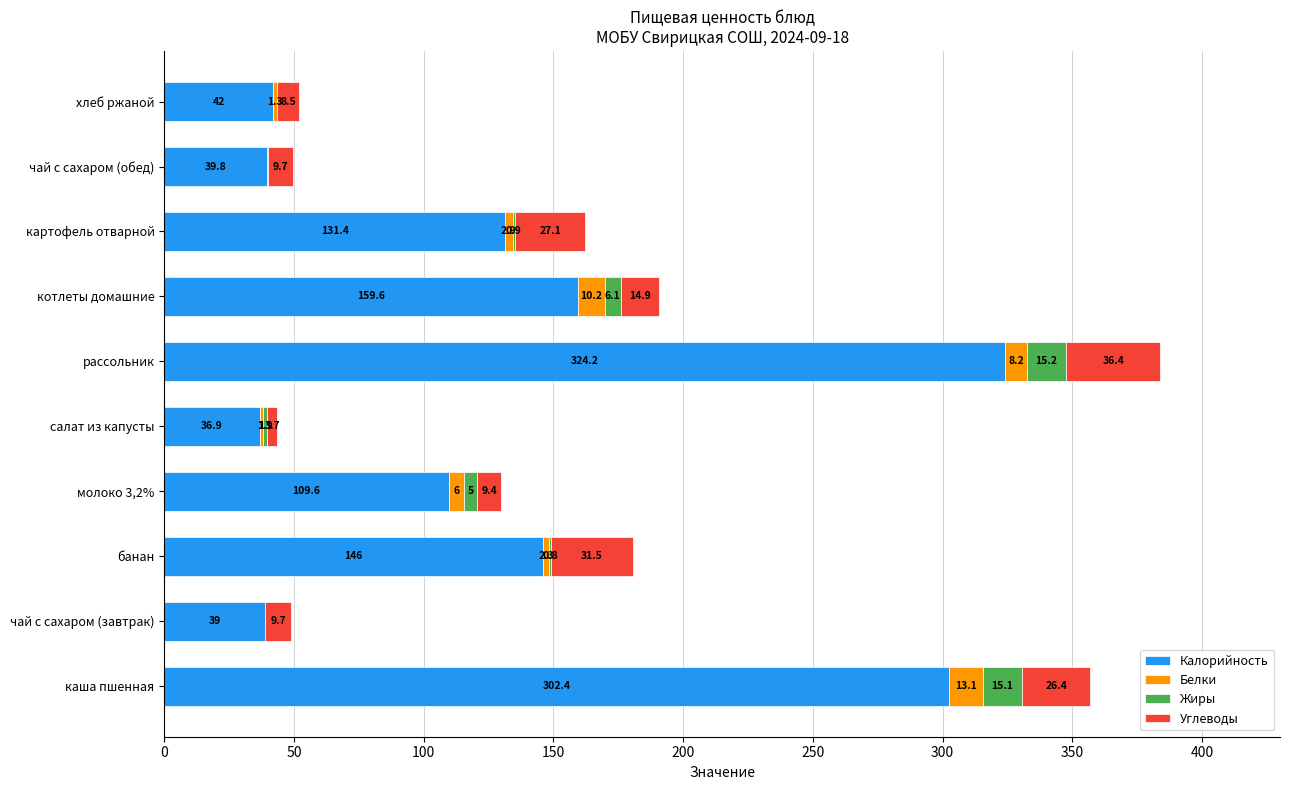

At which label does Калорийность reach its peak?

рассольник